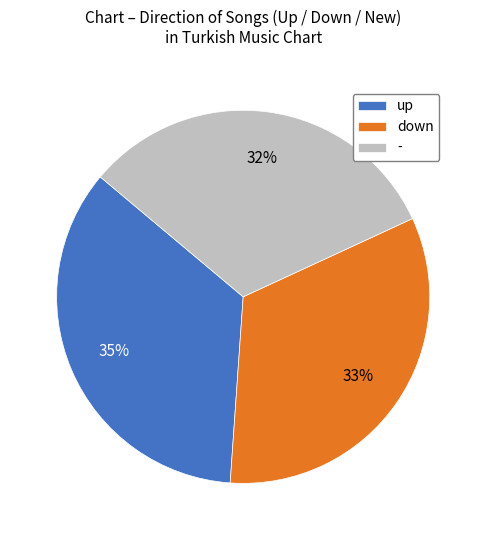

The up slice represents 41% of the pie. True or false?

False